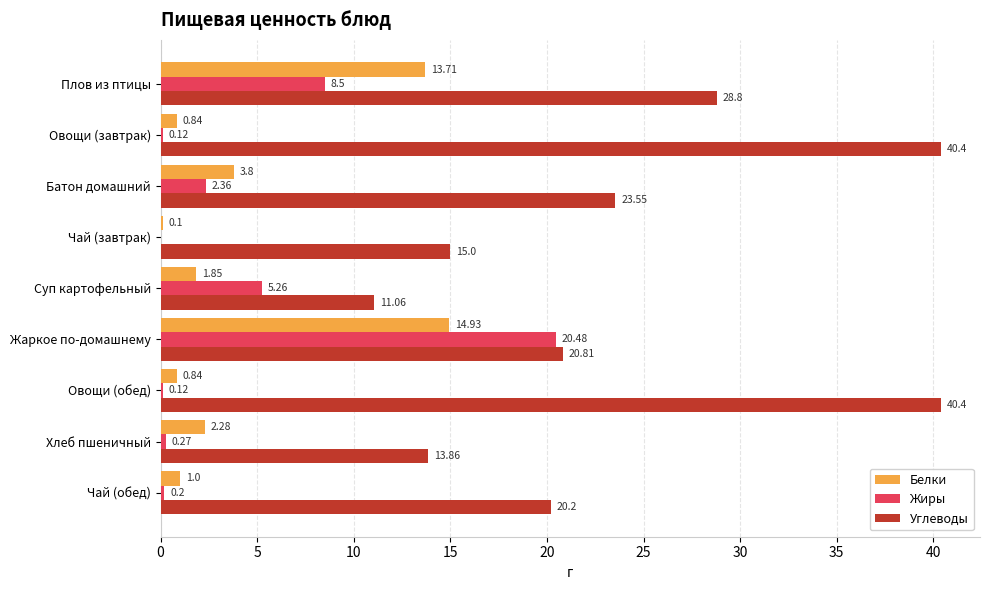

At which label does Белки reach its peak?

Жаркое по-домашнему